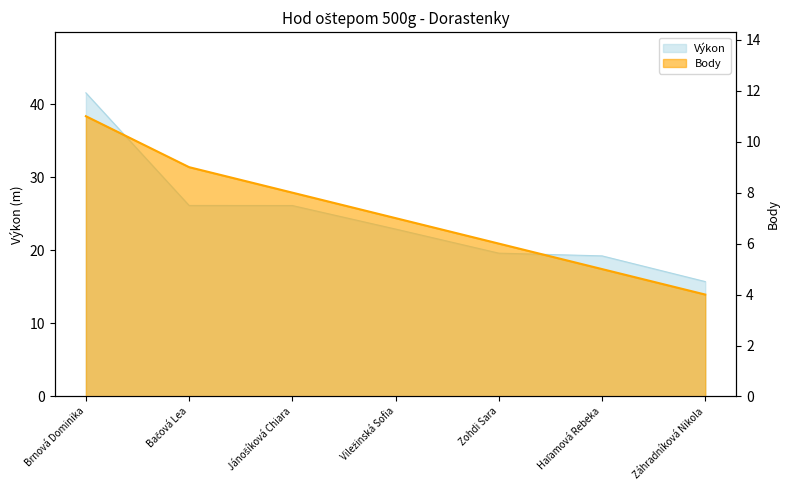

True or false: there are more than 1 points higher than both neighbors.

False